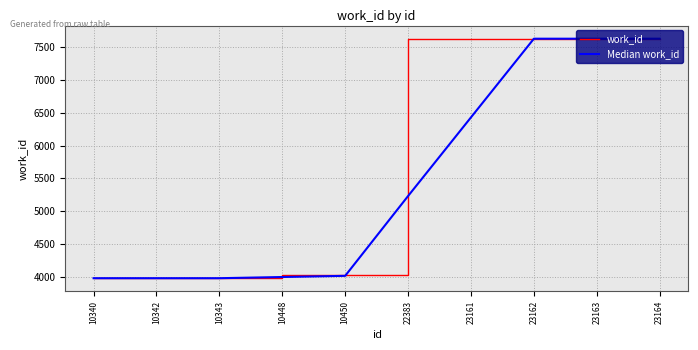

What is the total value across all series at 23161?

14055